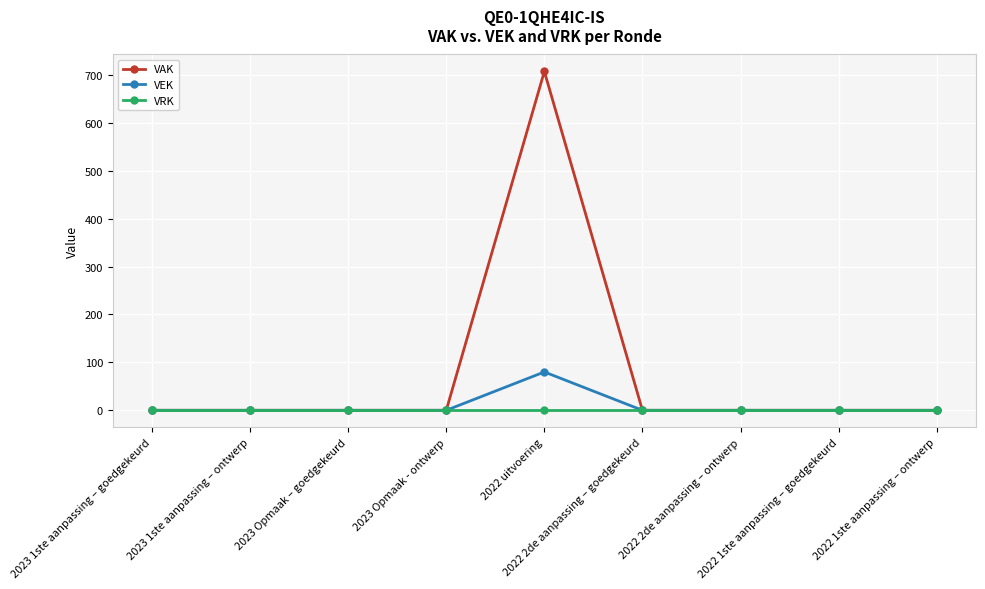

Reading left to right, what are all the values shown in this chart?

VAK: 2023 1ste aanpassing – goedgekeurd=0	2023 1ste aanpassing – ontwerp=0	2023 Opmaak – goedgekeurd=0	2023 Opmaak - ontwerp=0	2022 uitvoering=707	2022 2de aanpassing – goedgekeurd=0	2022 2de aanpassing – ontwerp=0	2022 1ste aanpassing – goedgekeurd=0	2022 1ste aanpassing – ontwerp=0
VEK: 2023 1ste aanpassing – goedgekeurd=0	2023 1ste aanpassing – ontwerp=0	2023 Opmaak – goedgekeurd=0	2023 Opmaak - ontwerp=0	2022 uitvoering=80	2022 2de aanpassing – goedgekeurd=0	2022 2de aanpassing – ontwerp=0	2022 1ste aanpassing – goedgekeurd=0	2022 1ste aanpassing – ontwerp=0
VRK: 2023 1ste aanpassing – goedgekeurd=0	2023 1ste aanpassing – ontwerp=0	2023 Opmaak – goedgekeurd=0	2023 Opmaak - ontwerp=0	2022 uitvoering=0	2022 2de aanpassing – goedgekeurd=0	2022 2de aanpassing – ontwerp=0	2022 1ste aanpassing – goedgekeurd=0	2022 1ste aanpassing – ontwerp=0